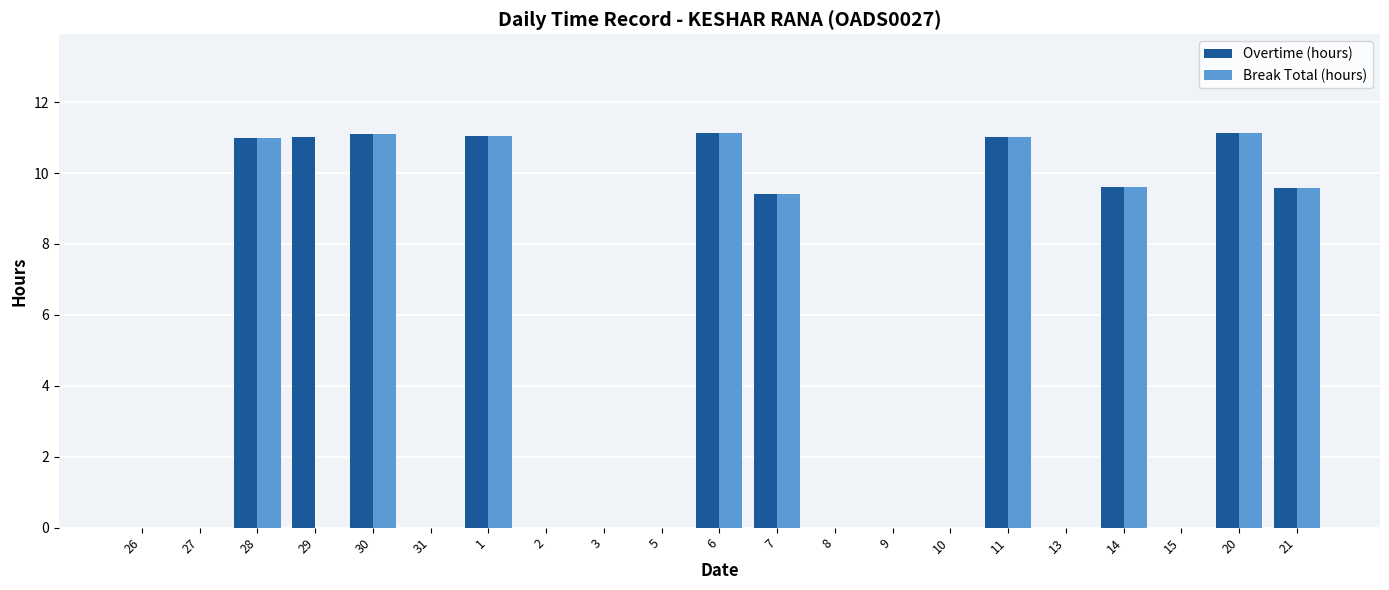

What is the sum of all Overtime (hours) values?

106.0